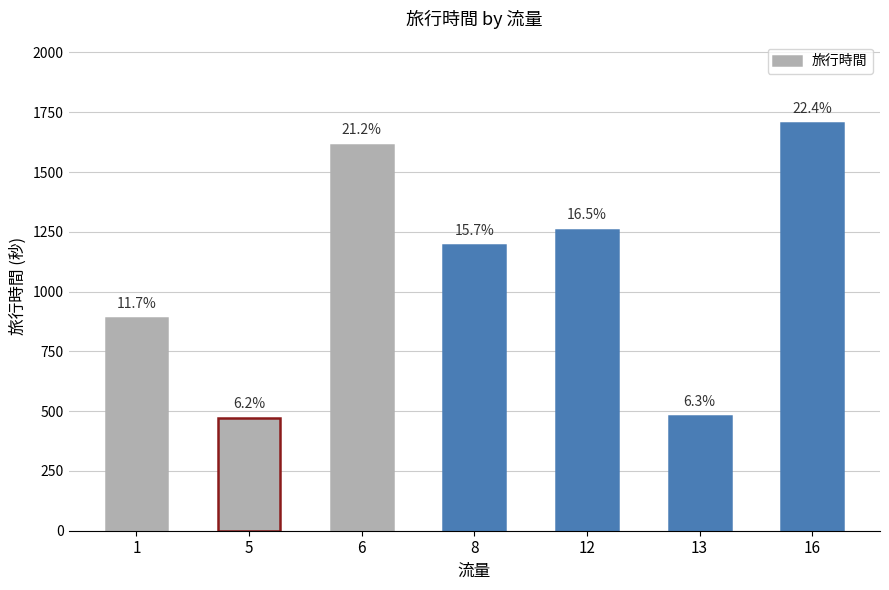

Does the chart contain any negative values?

No